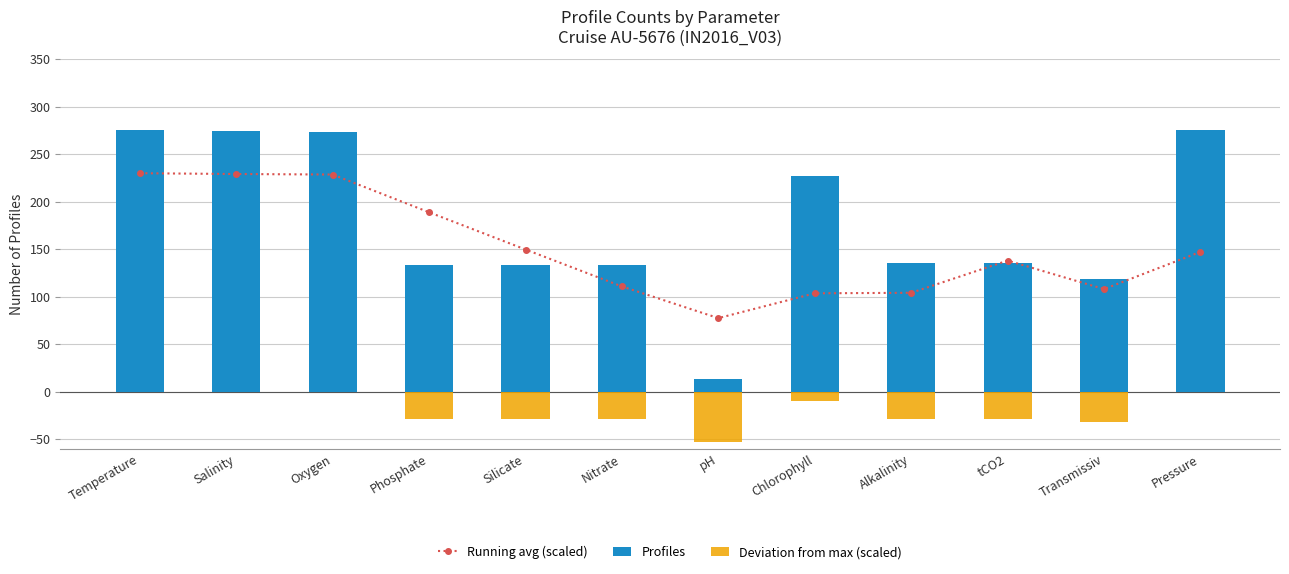

What position from the right is Oxygen?

10